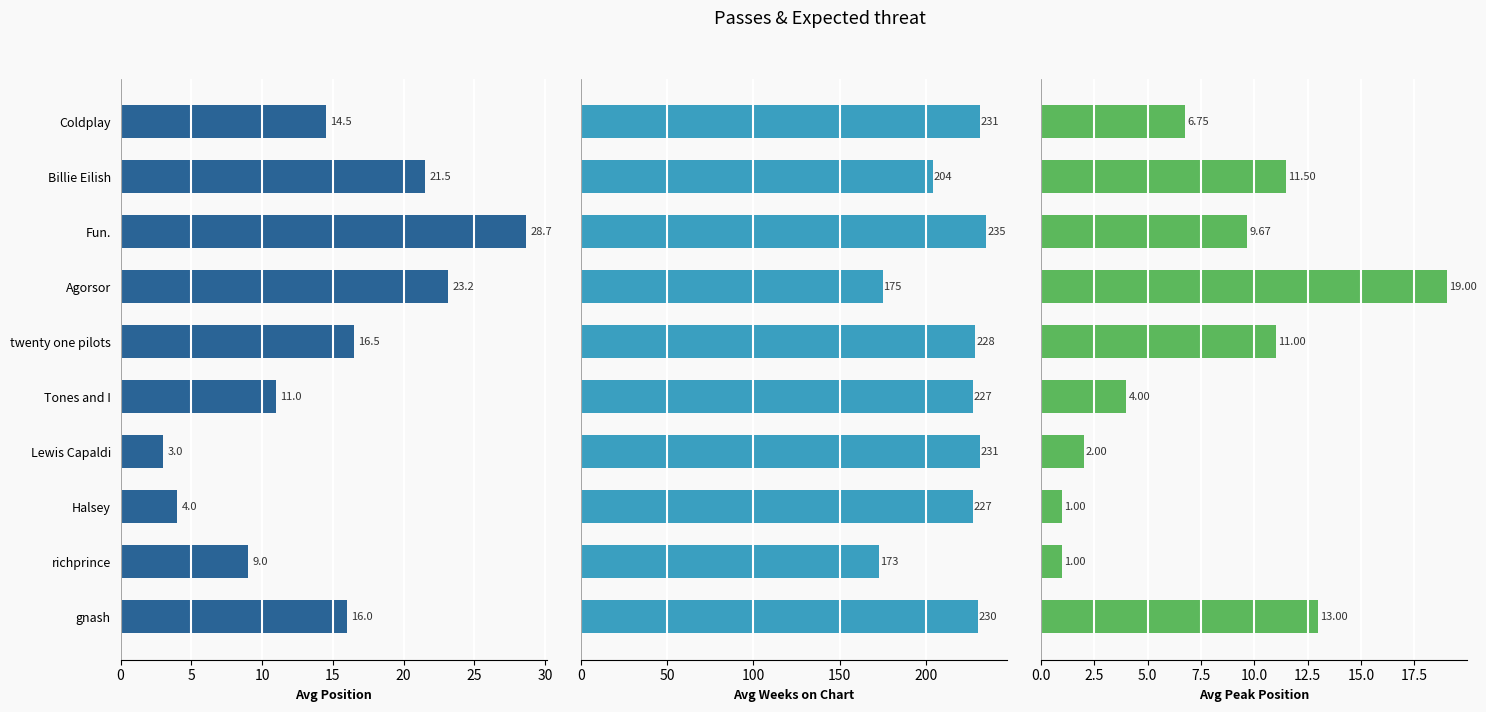

What is the value of the Avg Peak Position bar at the 8th from the left?

1.0